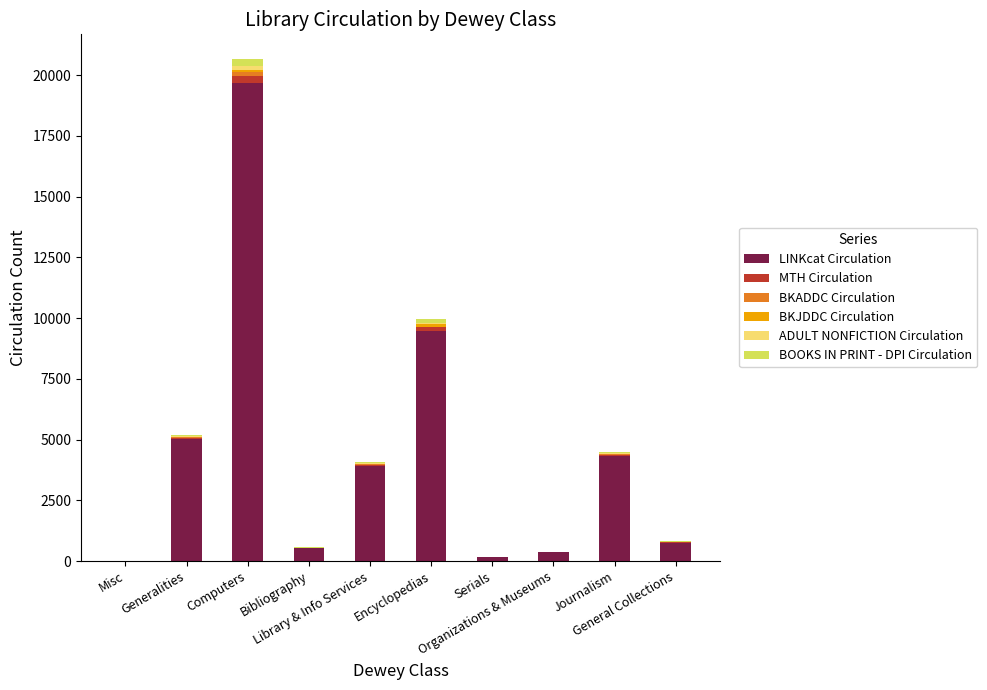

What is the maximum value for LINKcat Circulation?

19682